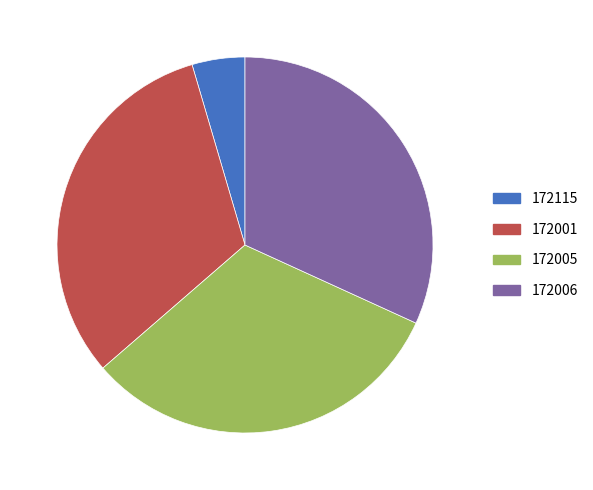

Do 172001 and 172005 together represent more than half of the pie?

Yes